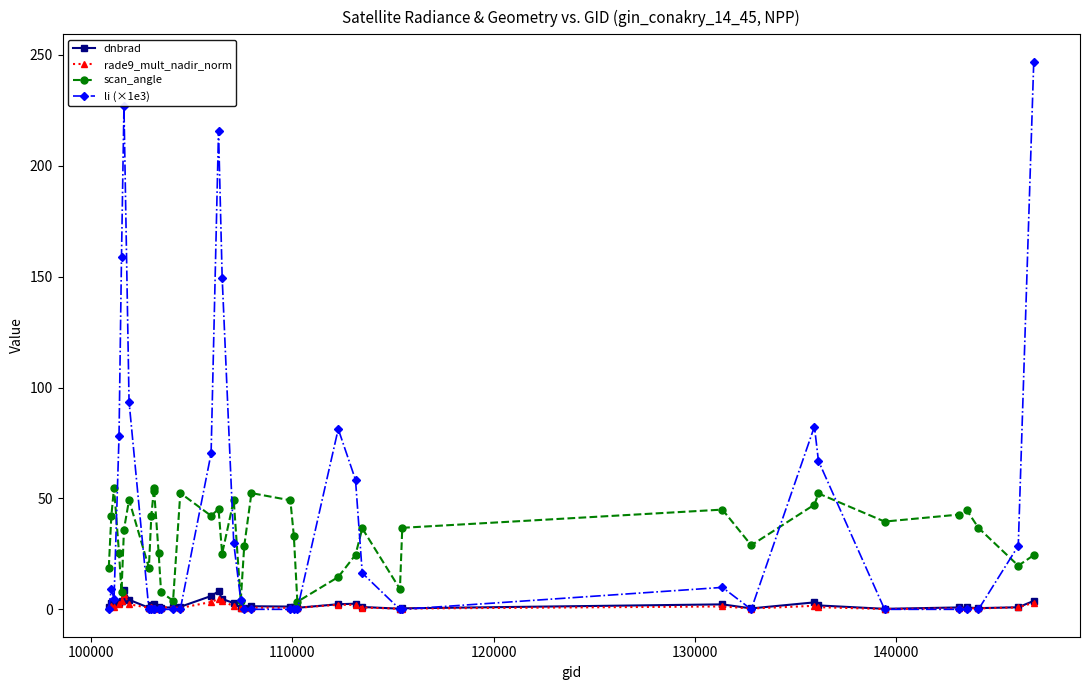

Which series has the largest total across all categories?

li (×1e3)